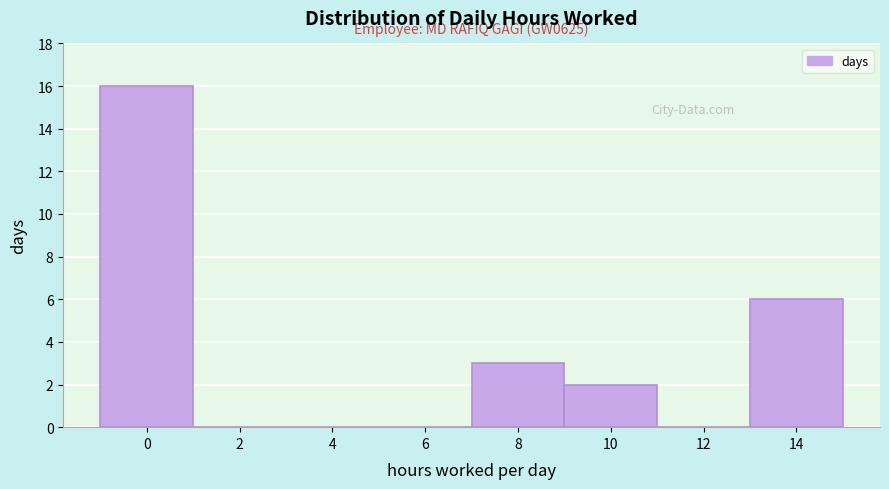

Reading left to right, list all the values displayed in this chart.

0=16	2=0	4=0	6=0	8=3	10=2	12=0	14=6